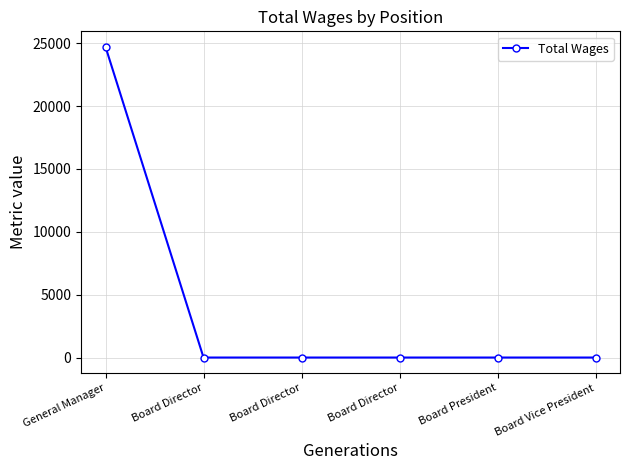

True or false: the data shows 0 at Board President.

True